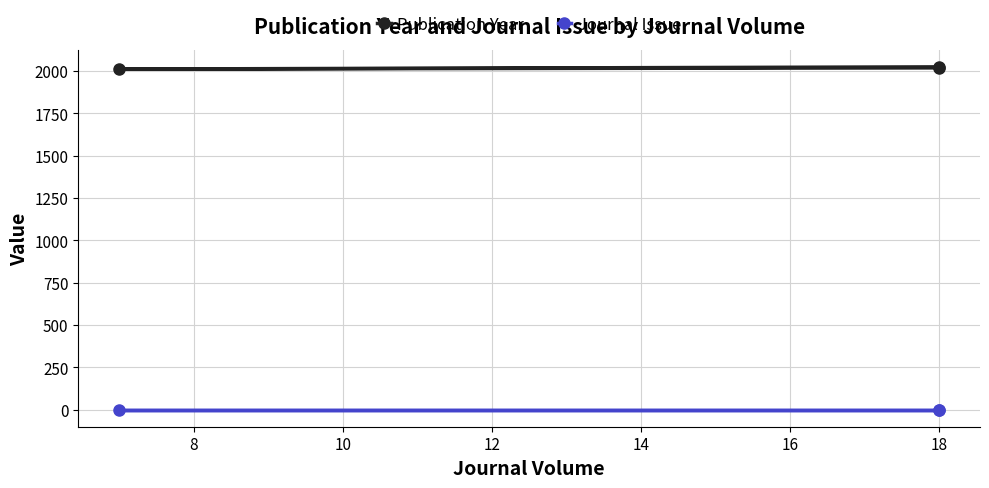

What is the sum of all Journal Issue values?

3